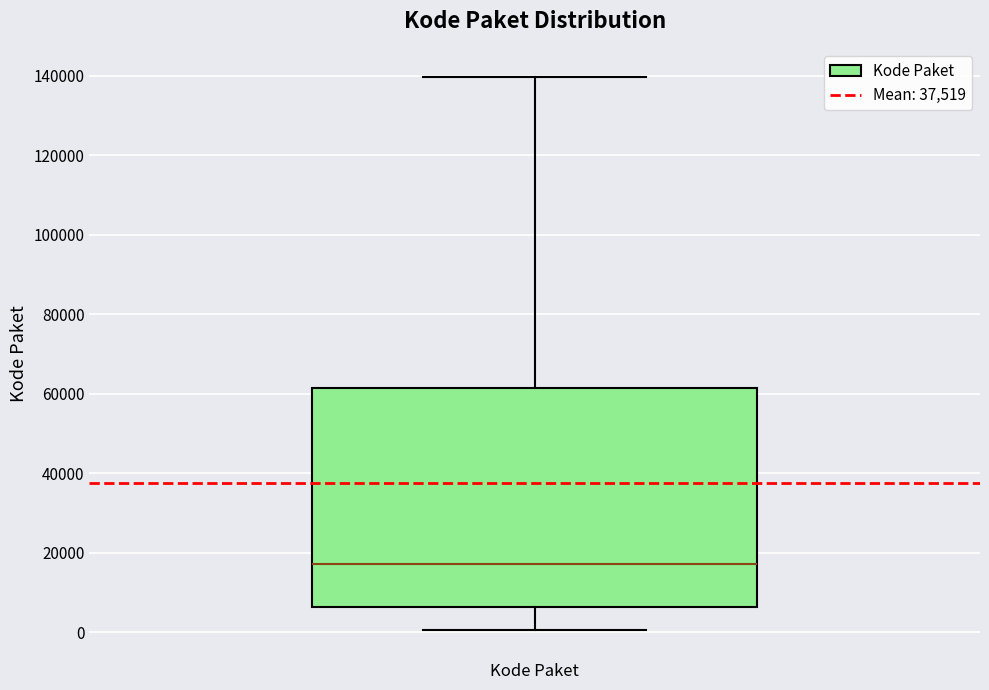

Read this box plot against the y-axis: the position of the median line, the range covered by the box, and the ends of both whiskers. The values are not printed on the chart, so give them approximately, as read against the axis.

median 18000, box 6000 to 62000, whiskers 0 to 140000